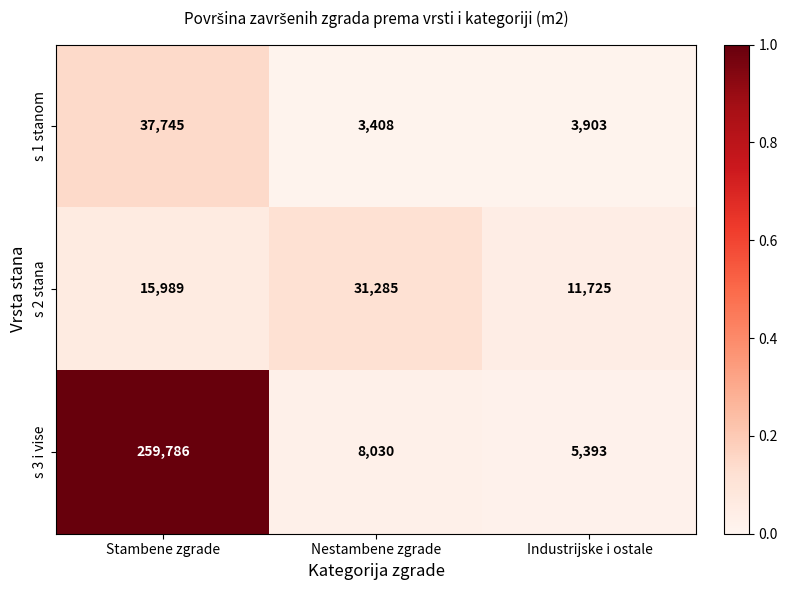

What is the sum of all s 2 stana values?

58999